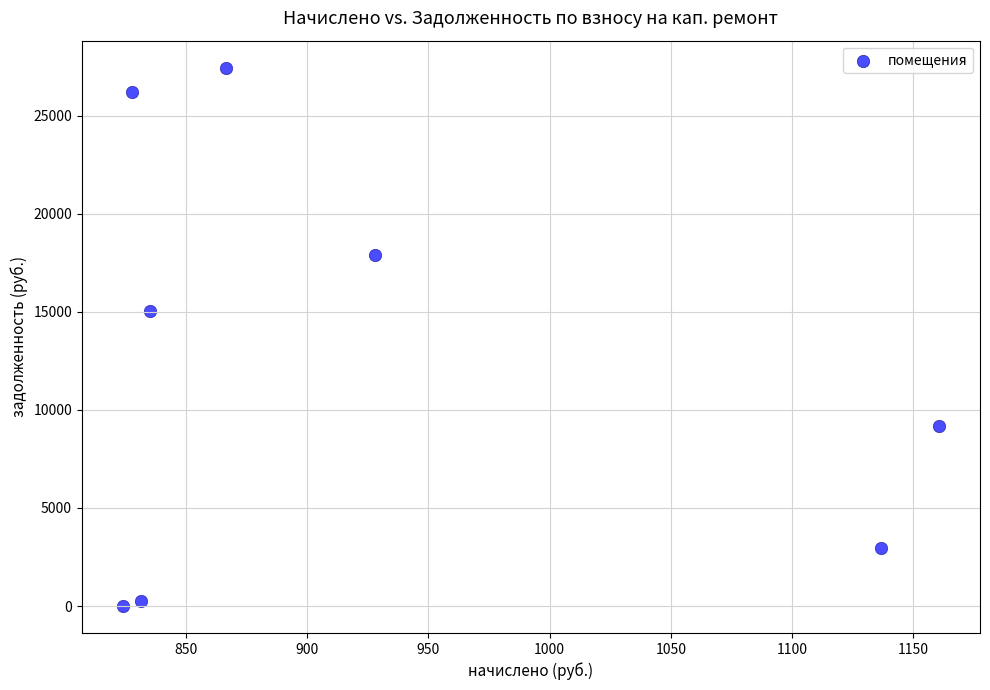

What is the range of X values (max minus min)?

336.7